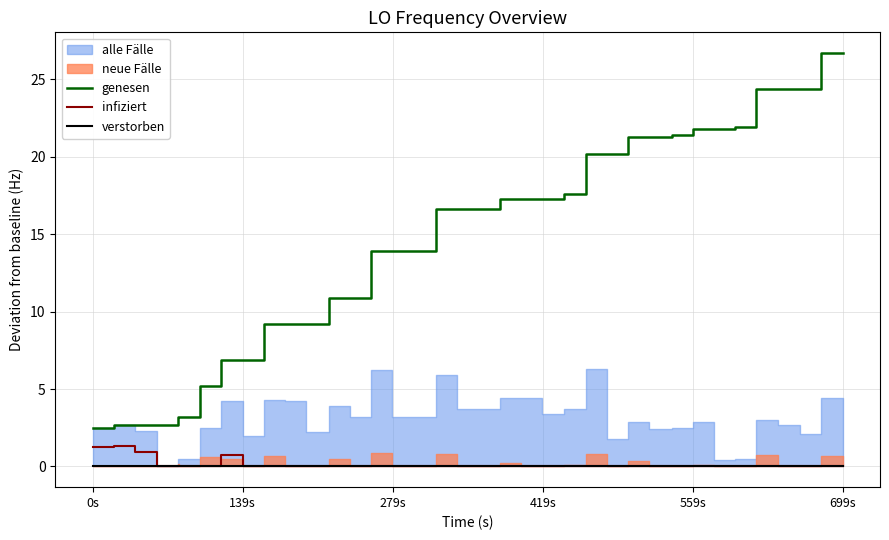

True or false: verstorben and infiziert cross at least once.

False